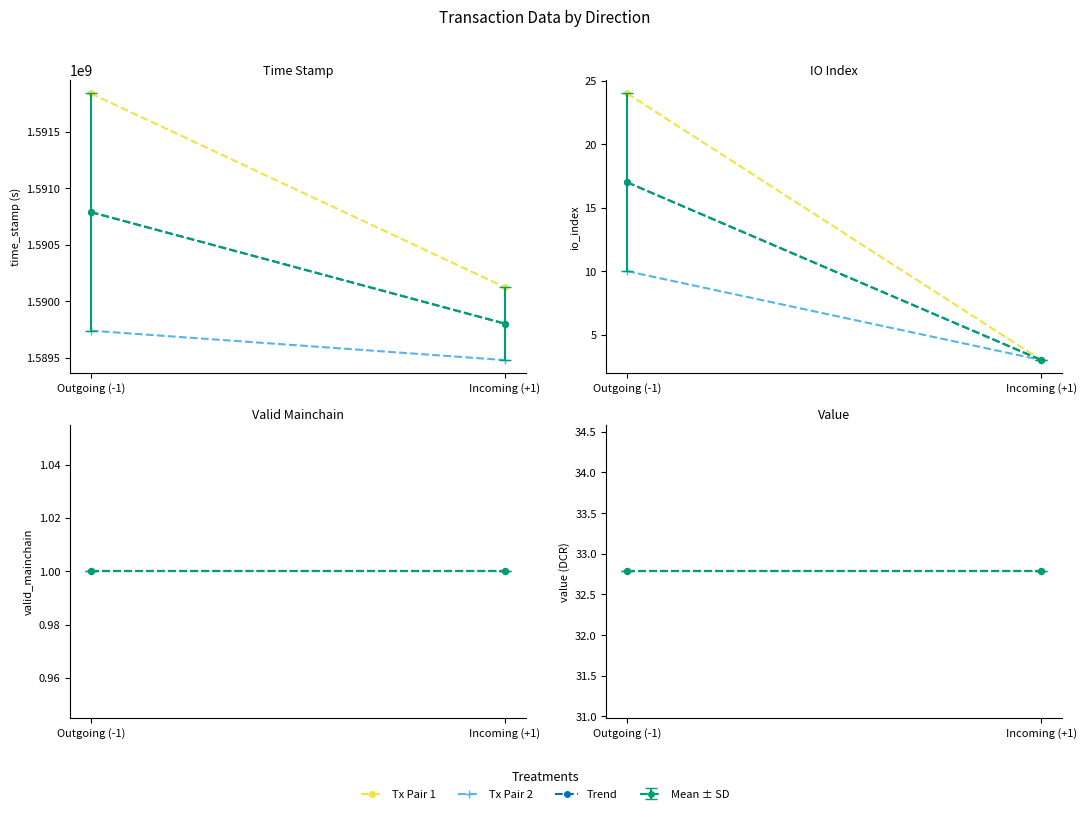

Reading right to left, list all the values displayed in this chart.

time_stamp: 1589479346.0	1589739781.0	1590123855.0	1591840088.0
io_index: 3.0	10.0	3.0	24.0
valid_mainchain: 1.0	1.0	1.0	1.0
value: 32.8	32.8	32.8	32.8